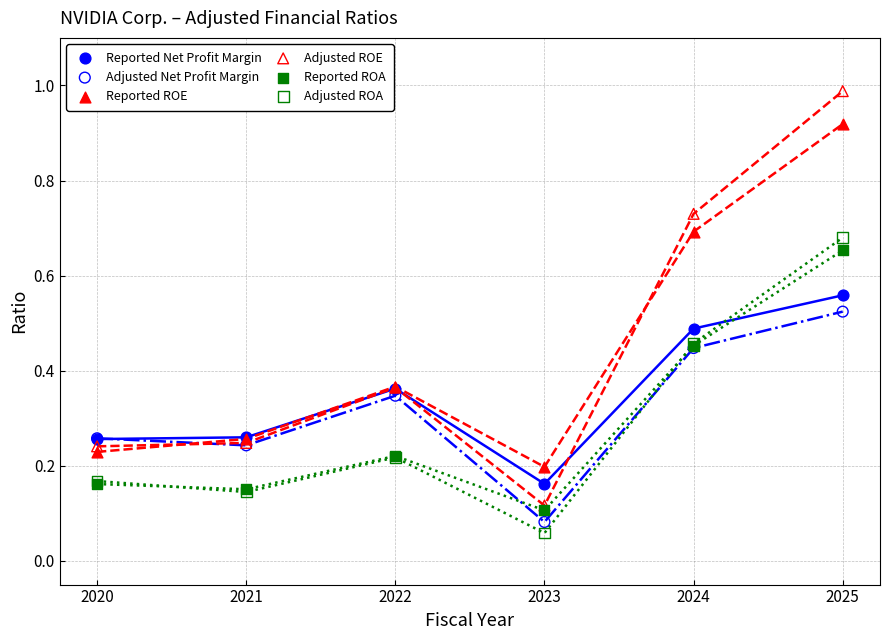

Which series contains the highest Y value?

Adjusted ROE